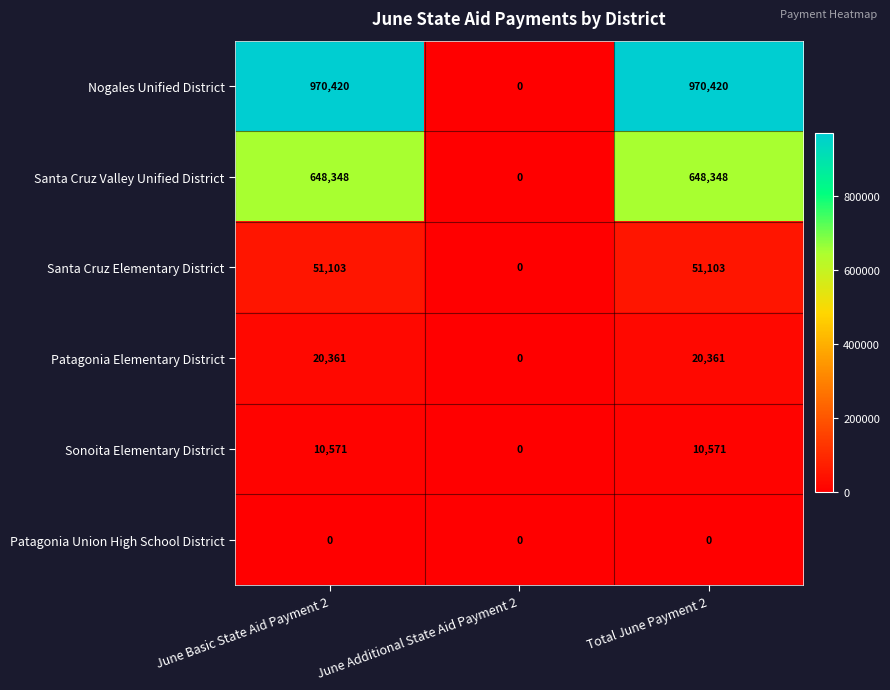

How many series are shown in this chart?

6